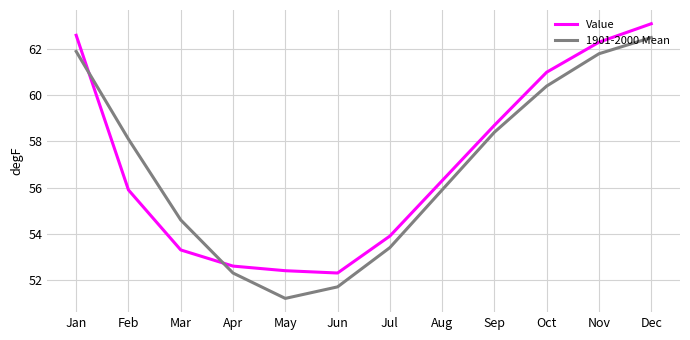

Where is 1901-2000 Mean nearest to the value 56?

Aug